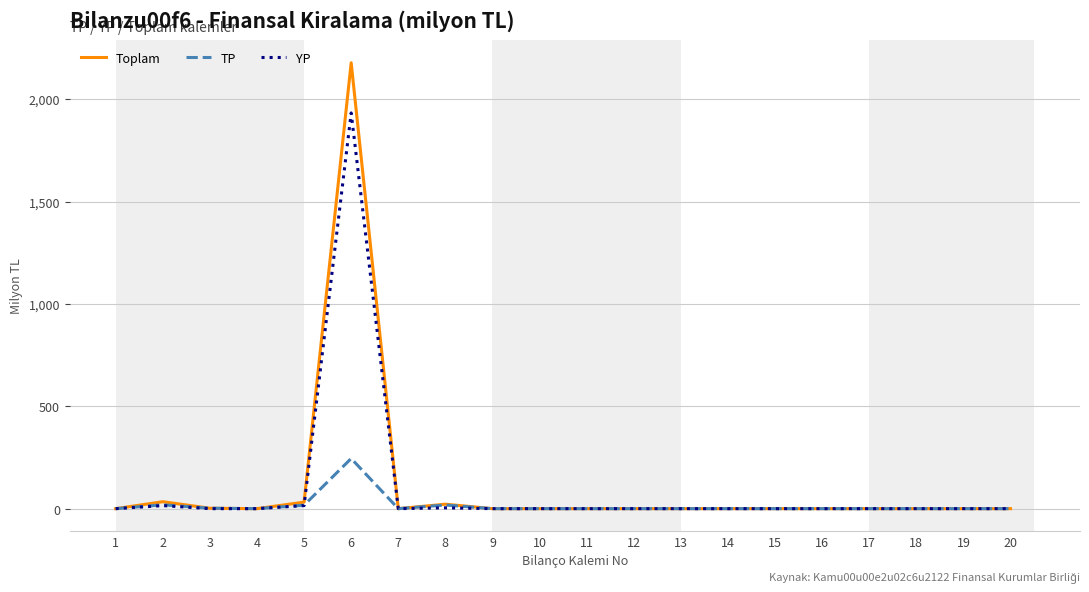

What are all the series names shown in the legend?

Toplam, TP, YP